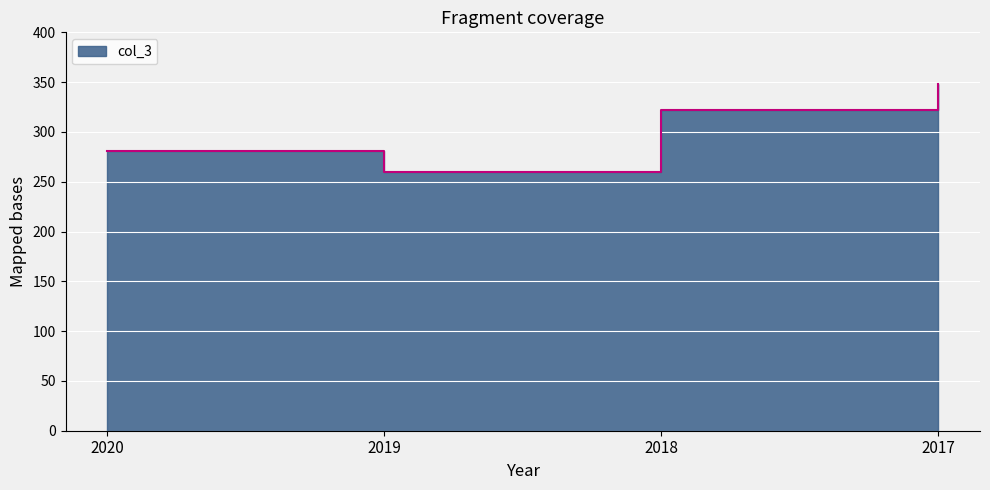

What is the sum of all values?

1211